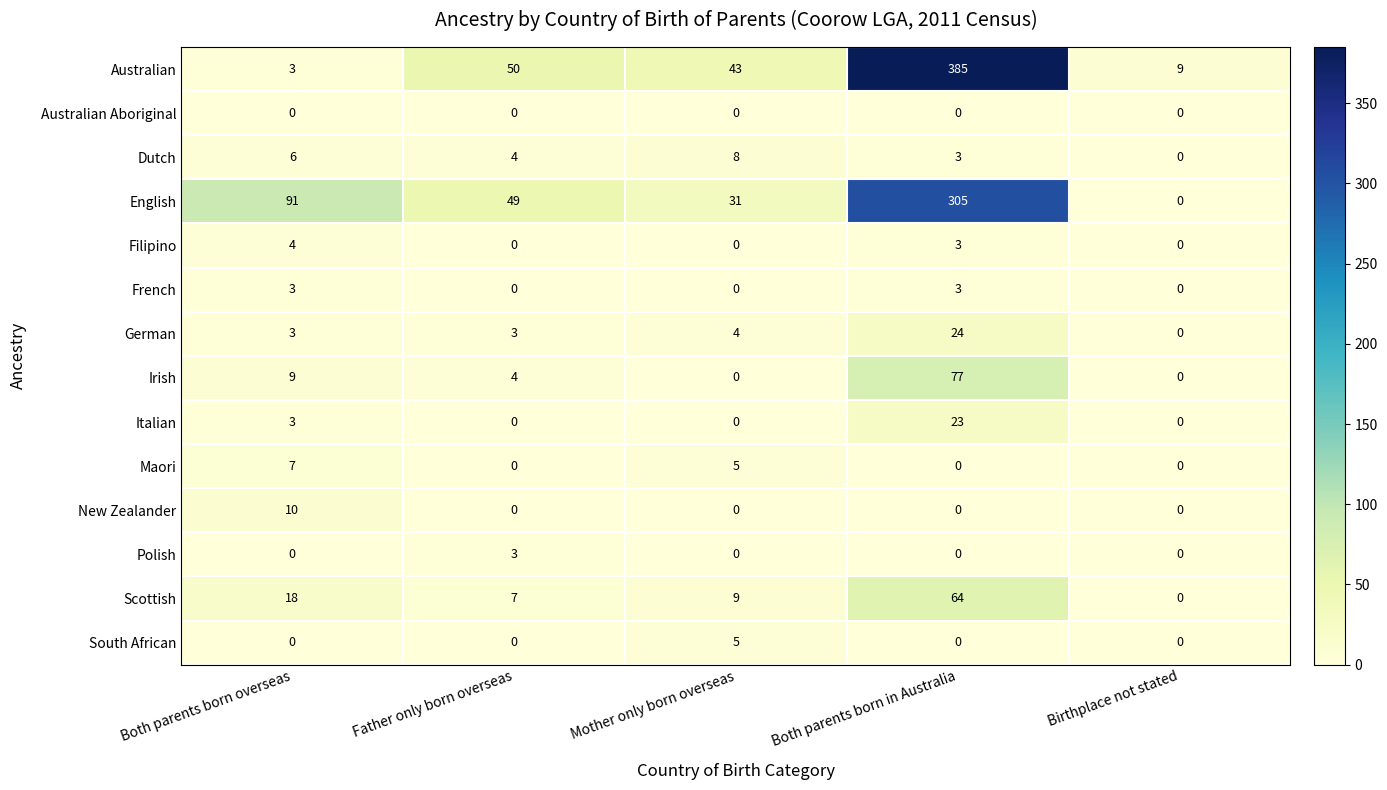

The German series shows 37 at Both parents born in Australia. True or false?

False